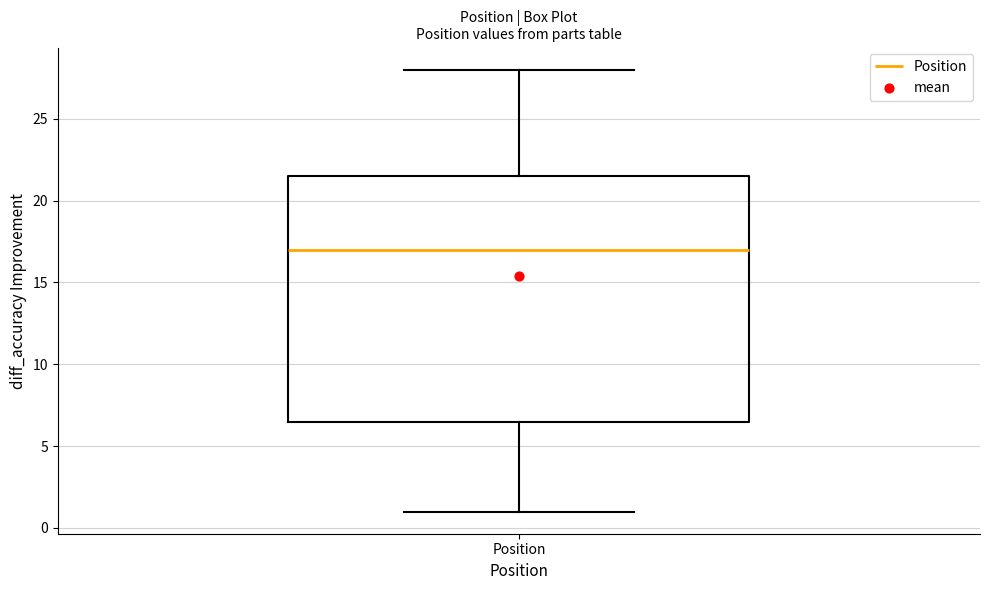

Read this box plot against the y-axis: the position of the median line, the range covered by the box, and the ends of both whiskers. The values are not printed on the chart, so give them approximately, as read against the axis.

median 17.0, box 6.5 to 21.5, whiskers 1.0 to 28.0